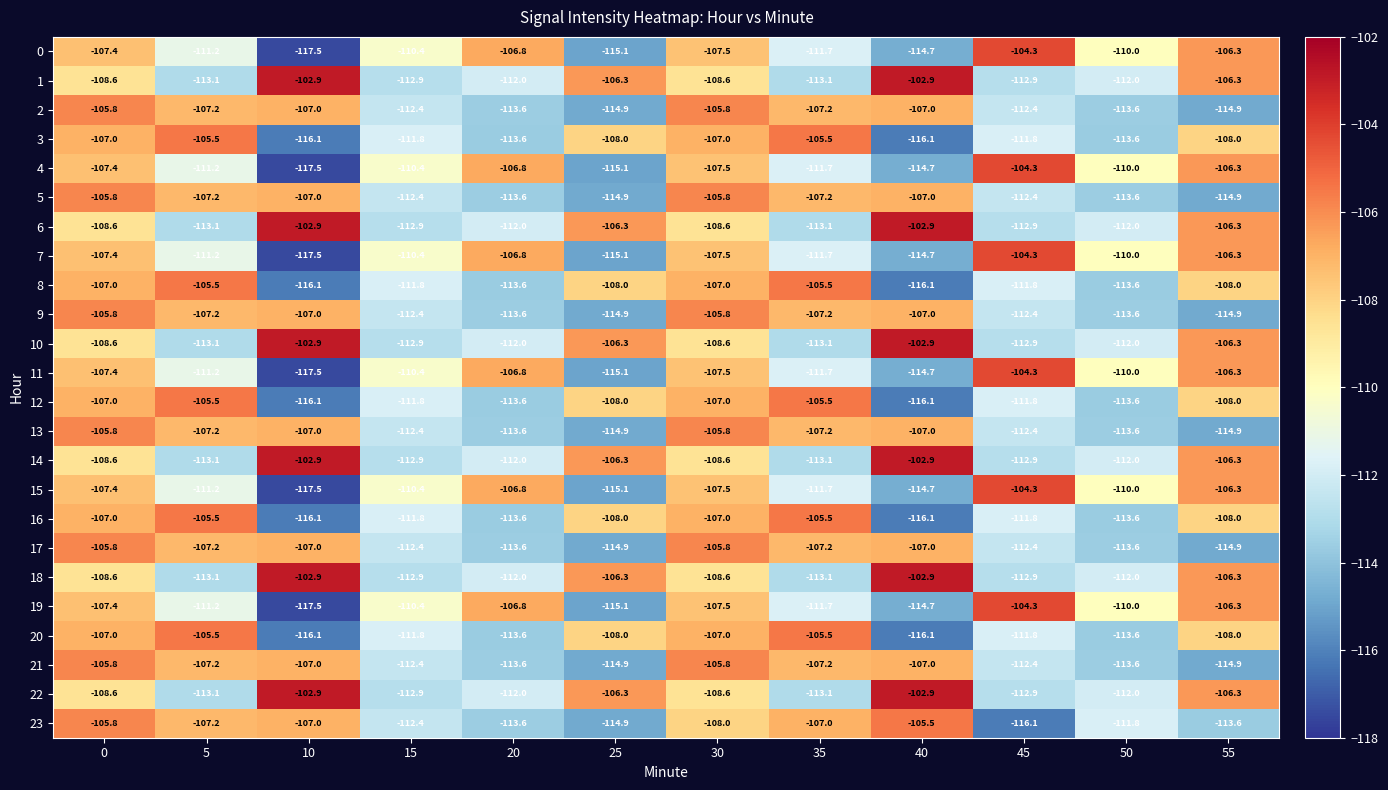

Which label corresponds to the smallest value in the chart?

10